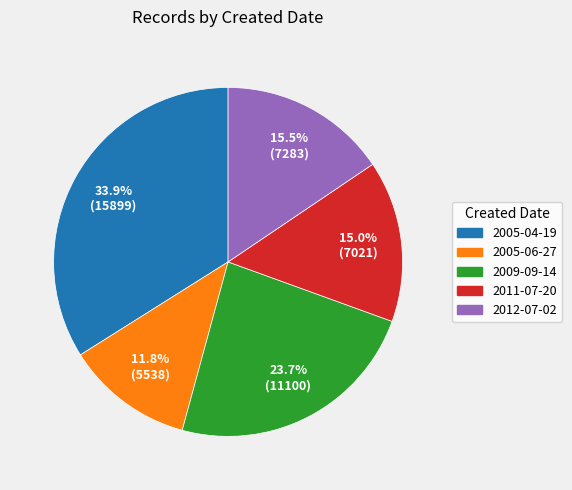

Does any single category account for the majority?

No